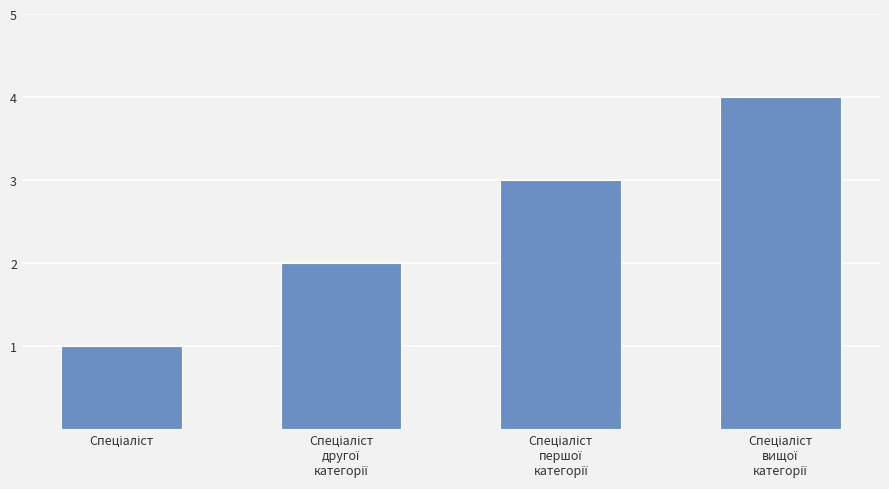

What is the sum of all values?

10